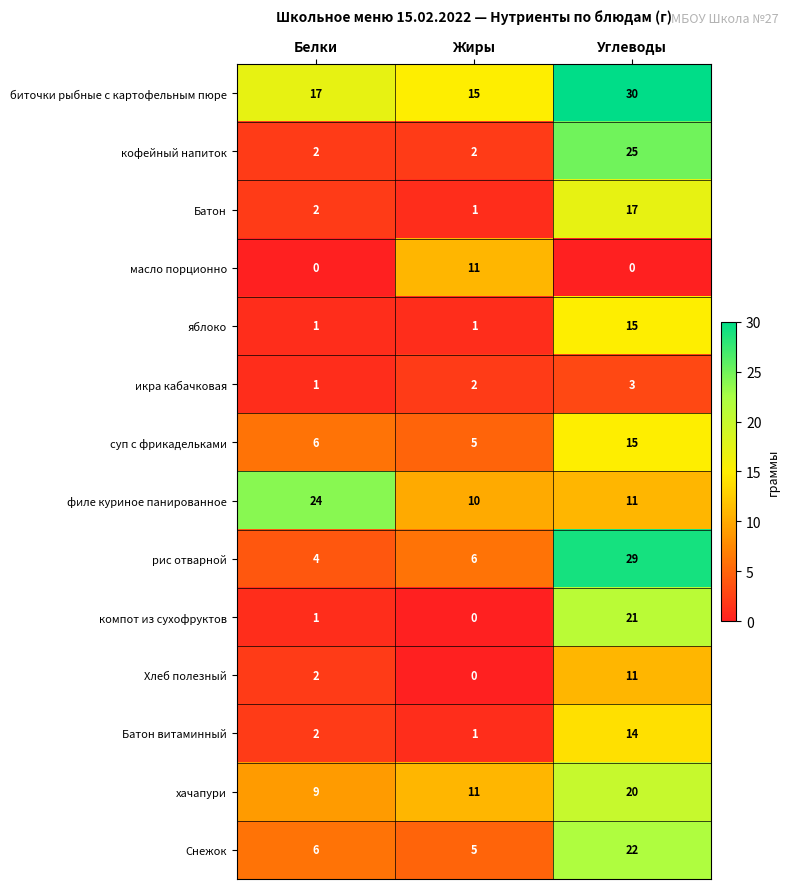

What is the average value of the Батон витаминный series?

6